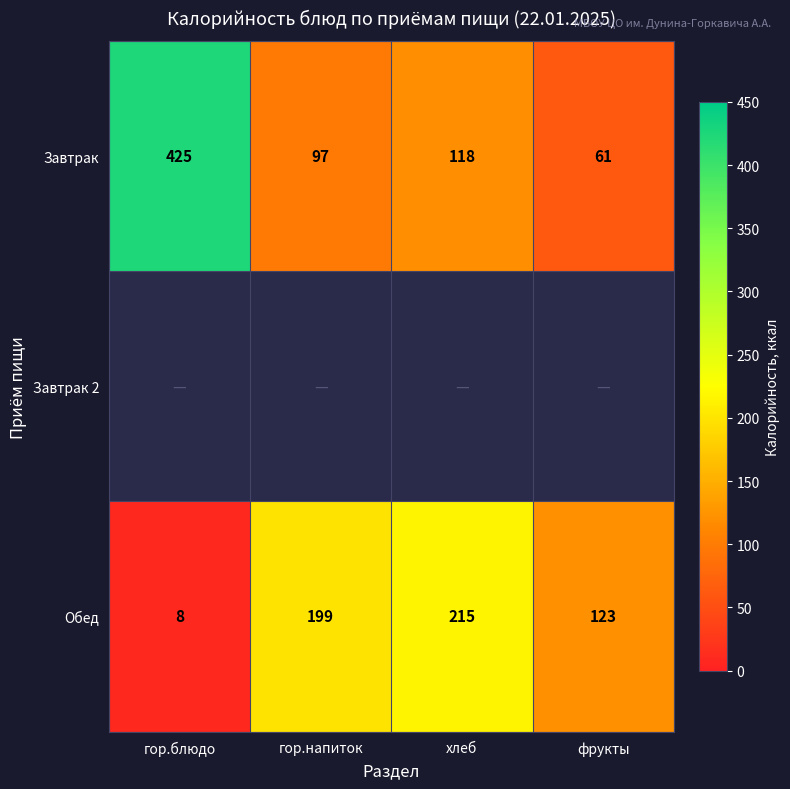

Where is Завтрак nearest to the value 243?

хлеб